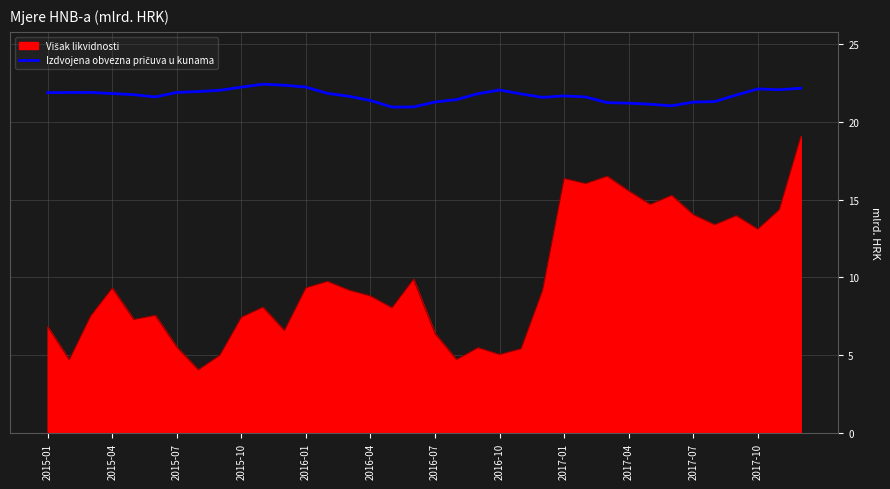

What is the maximum value shown in the chart?

22.4